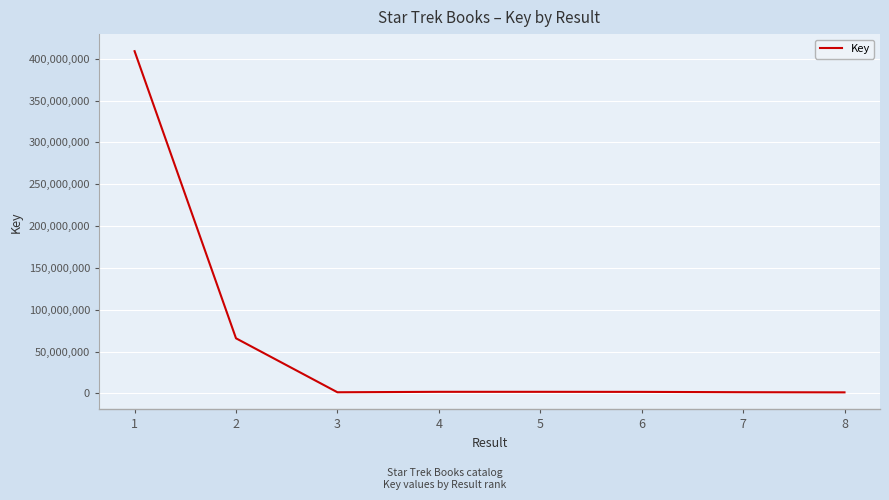

Where does the data first go above 1951023?

1